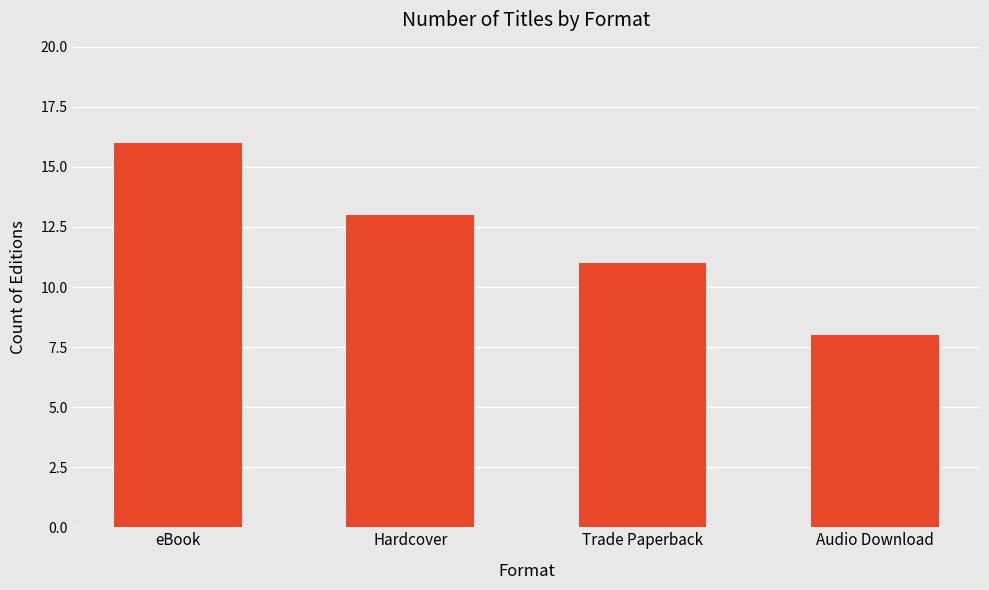

Count the number of data series in this chart.

1